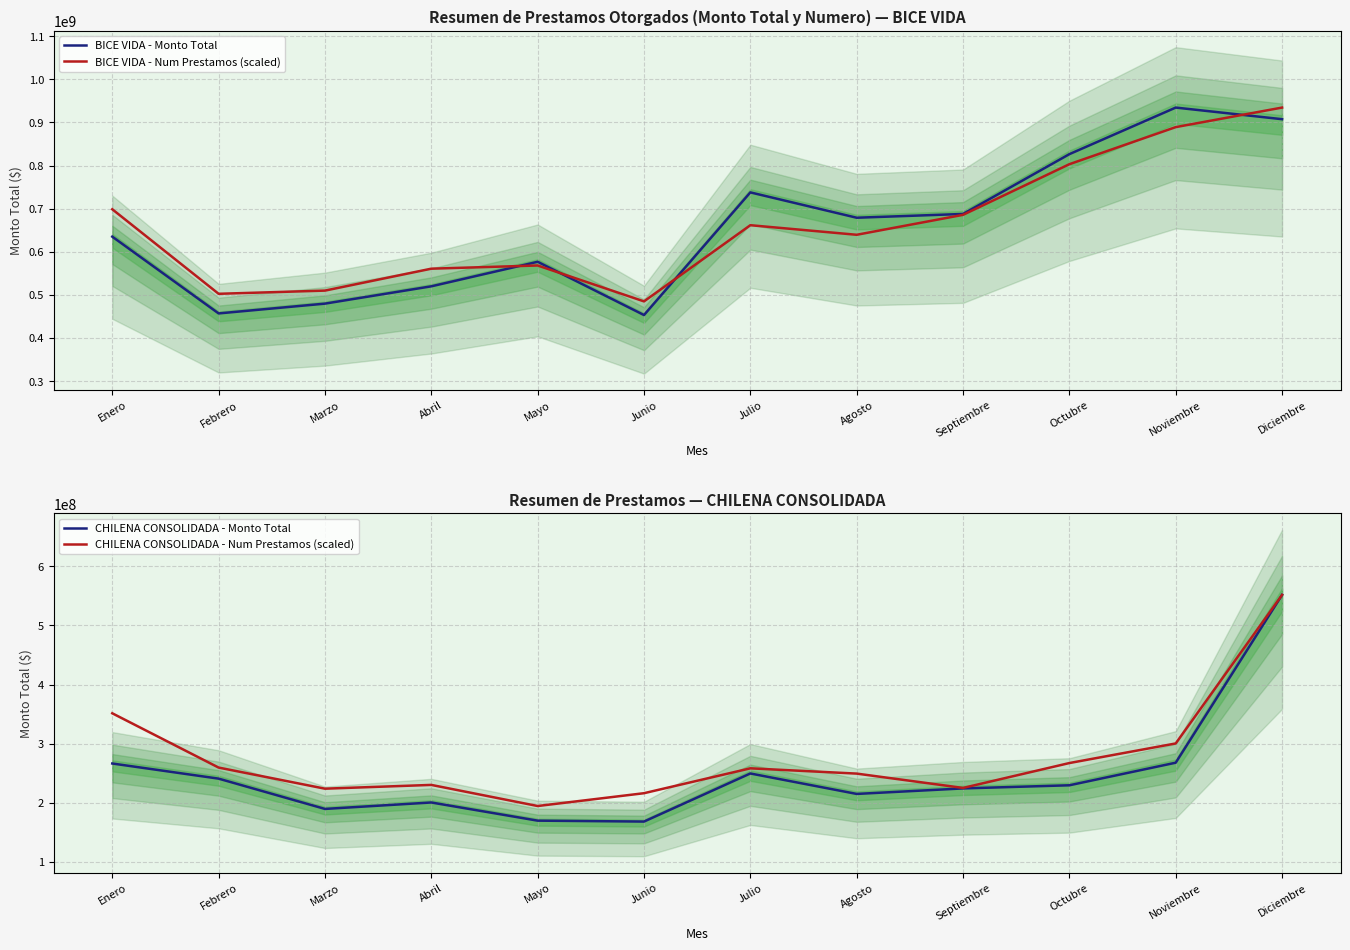

True or false: BICE VIDA - Monto Total and CHILENA CONSOLIDADA - Num Prestamos (scaled) intersect in this chart.

False